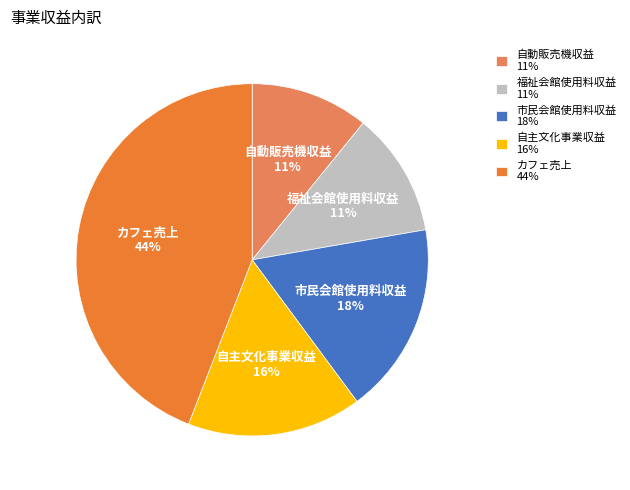

To the nearest percent, what is the difference between the largest and smallest slice percentages?

33%